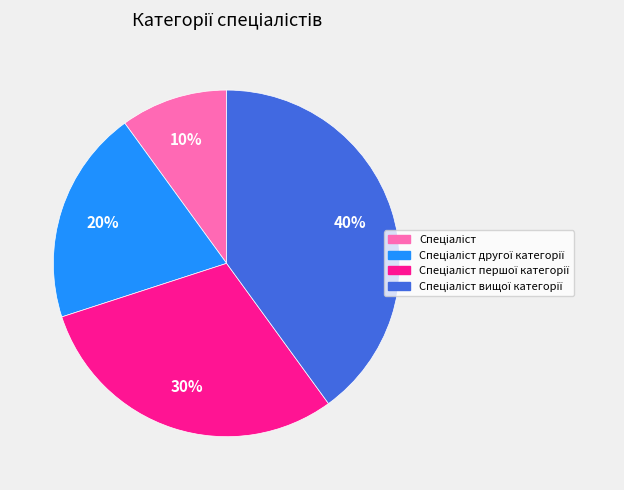

Is there a majority slice in this chart?

No